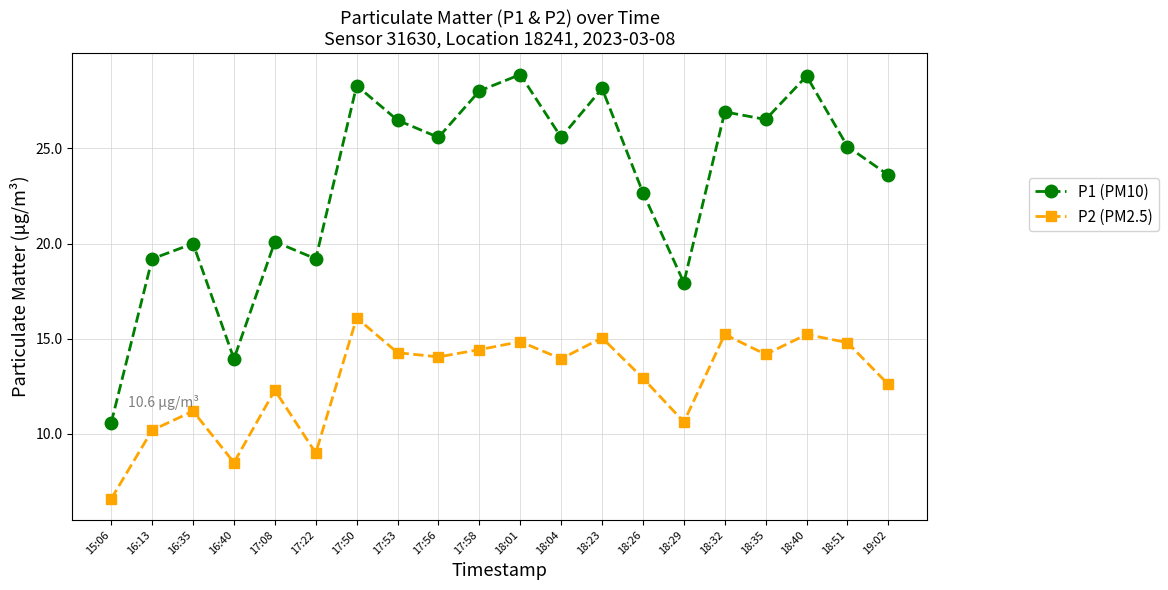

List the series in order of their peak value, highest first.

P1 (PM10), P2 (PM2.5)